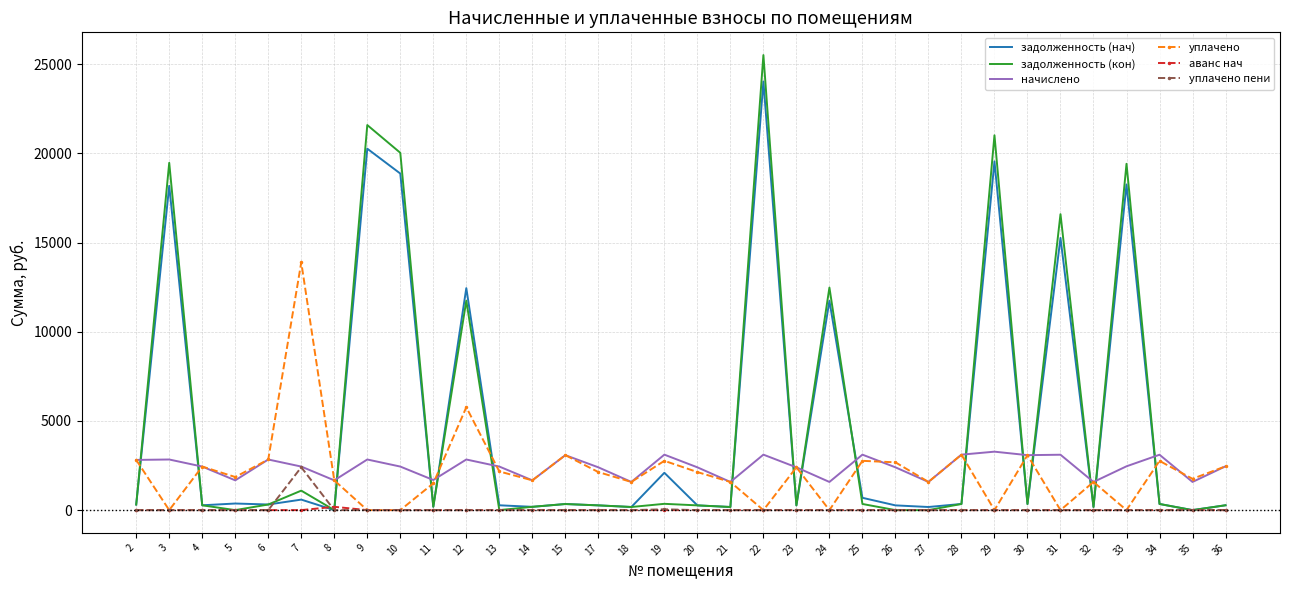

True or false: начислено and задолженность (нач) intersect in this chart.

True